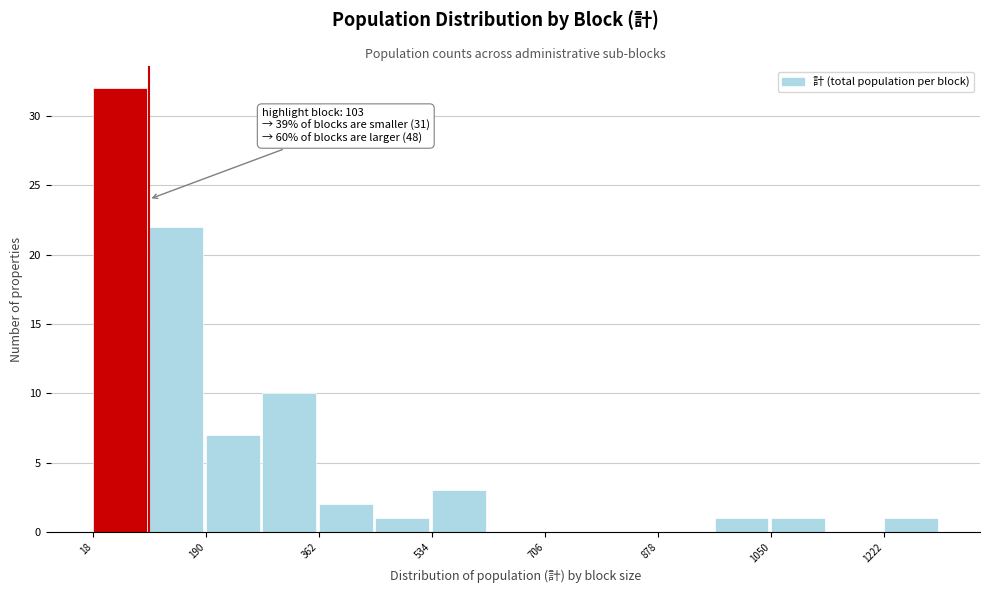

Which range on the x-axis has the tallest bar?

18 to 104